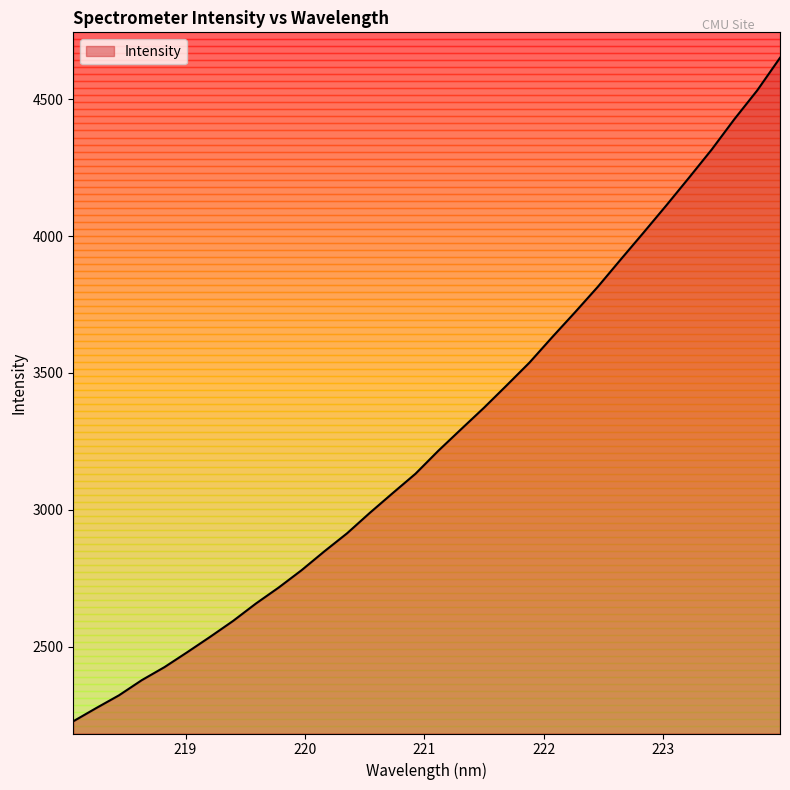

What is the difference between the maximum and minimum values?

2422.6